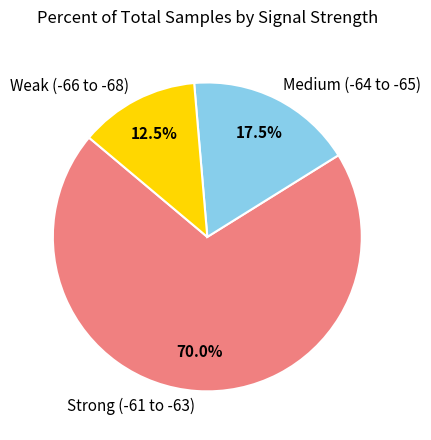

How many segments does this pie chart have?

3